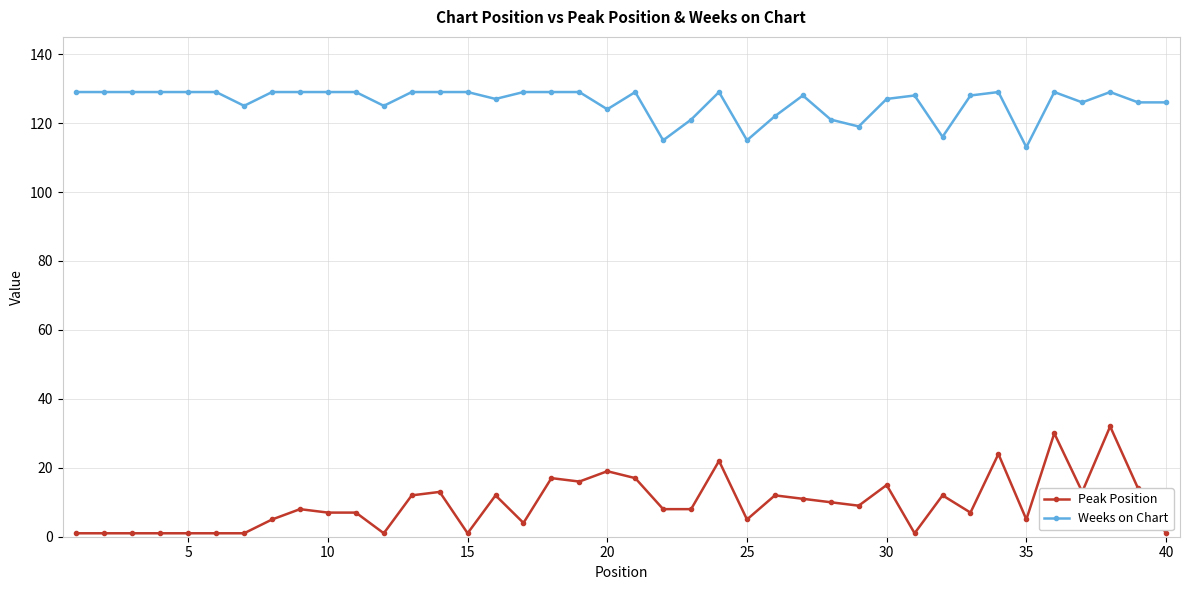

Reading left to right, what are all the values shown in this chart?

Peak Position: 1	1	1	1	1	1	1	5	8	7	7	1	12	13	1	12	4	17	16	19	17	8	8	22	5	12	11	10	9	15	1	12	7	24	5	30	13	32	14	1
Weeks on Chart: 129	129	129	129	129	129	125	129	129	129	129	125	129	129	129	127	129	129	129	124	129	115	121	129	115	122	128	121	119	127	128	116	128	129	113	129	126	129	126	126